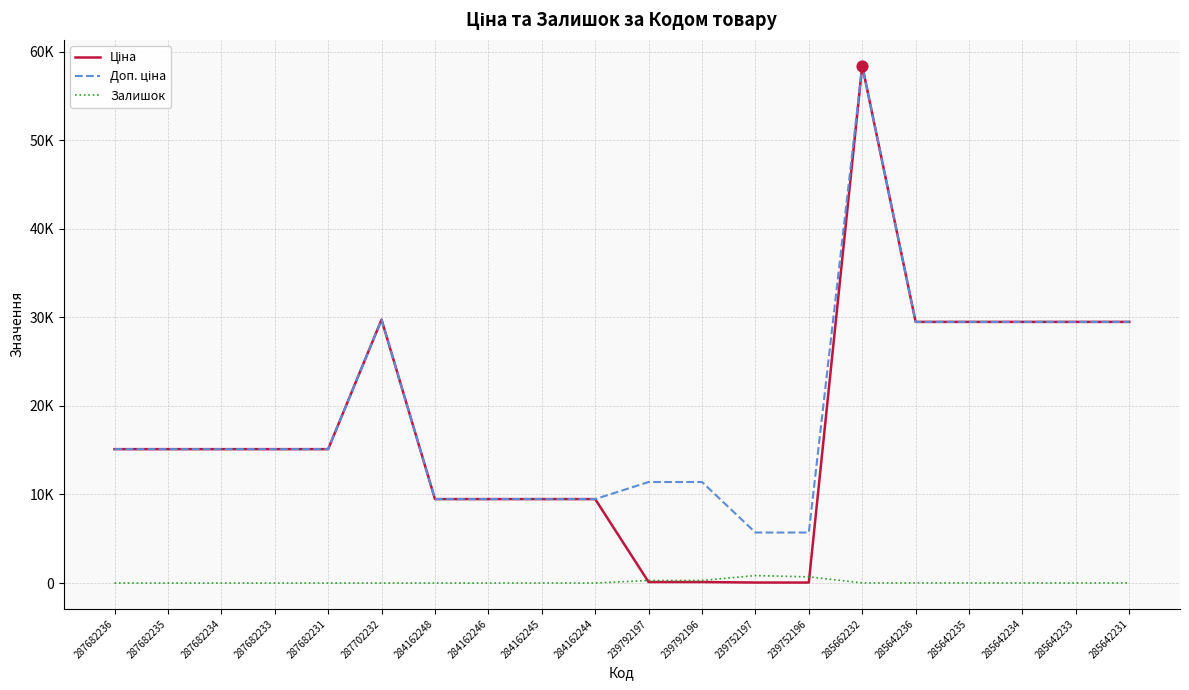

What is the total value across all series at 284162244?

18962.1